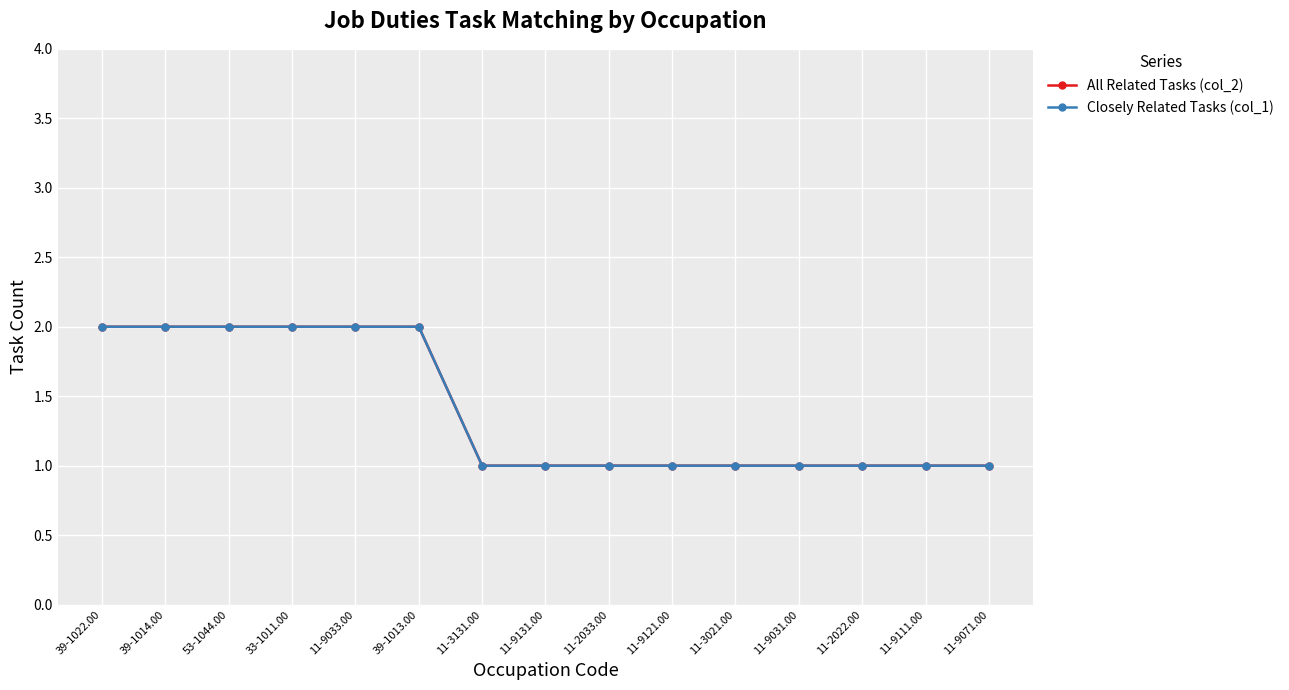

Is this an area chart (filled region under the line)?

No